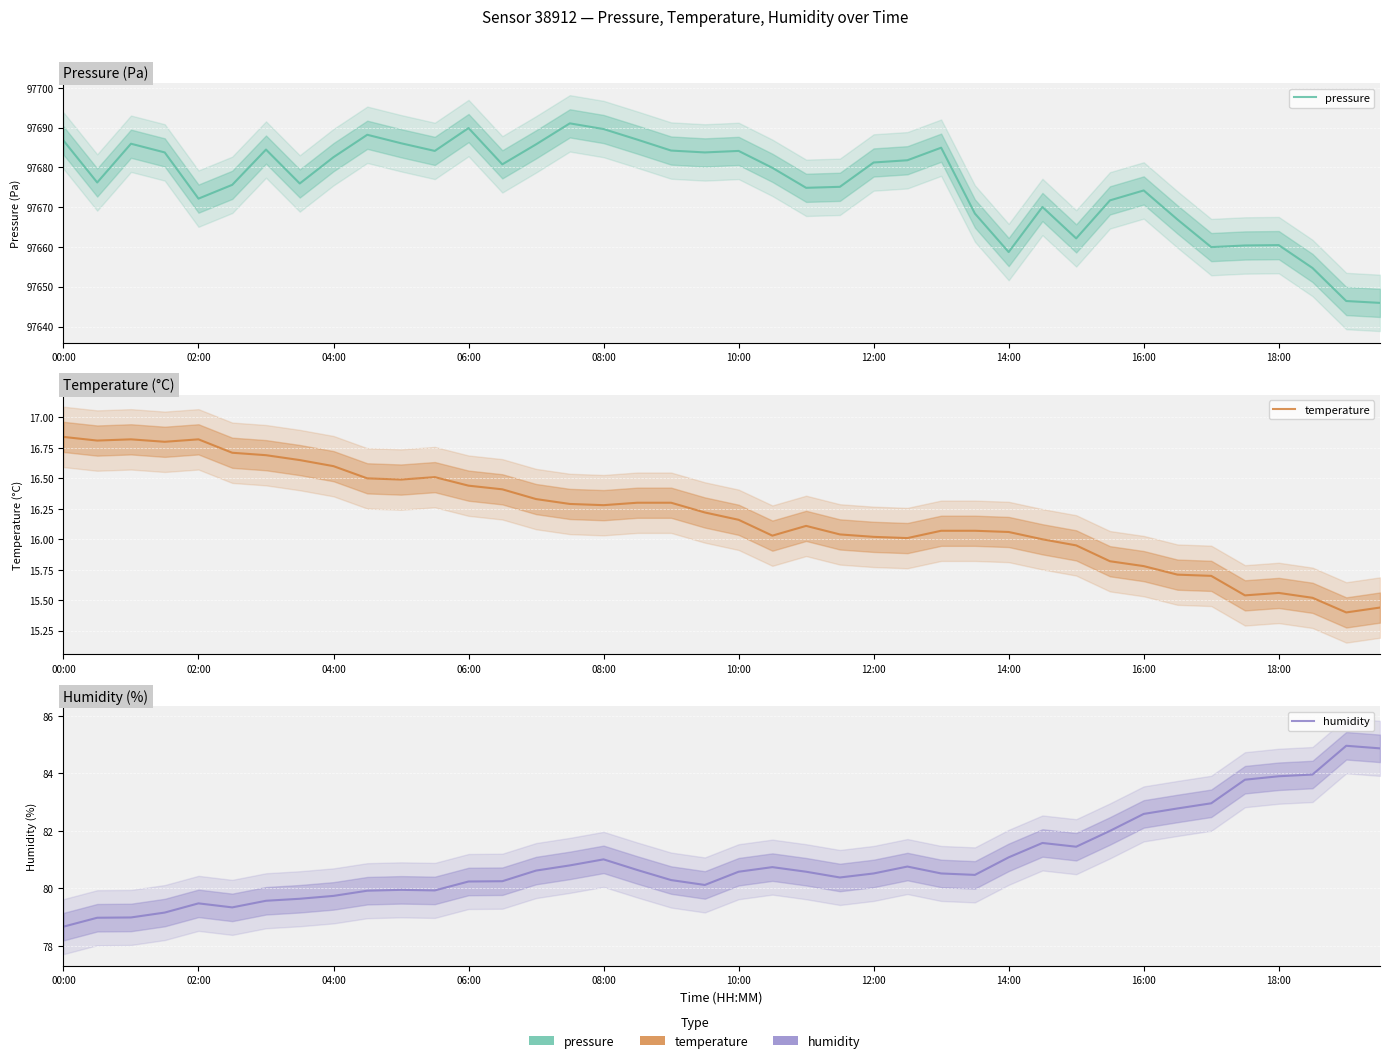

What position from the right is 29?

11